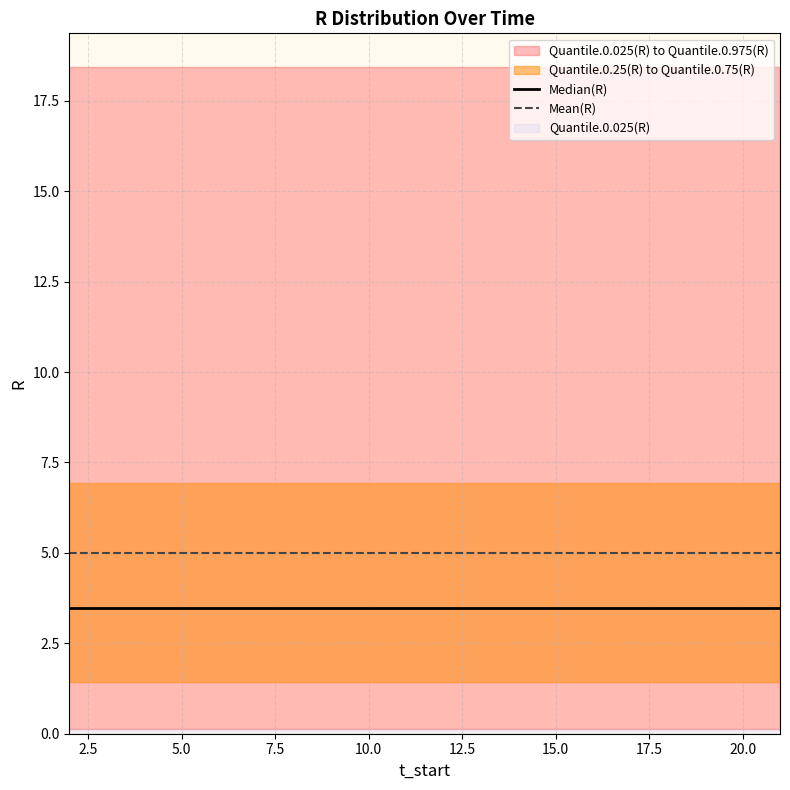

True or false: Median(R) and Mean(R) intersect in this chart.

False